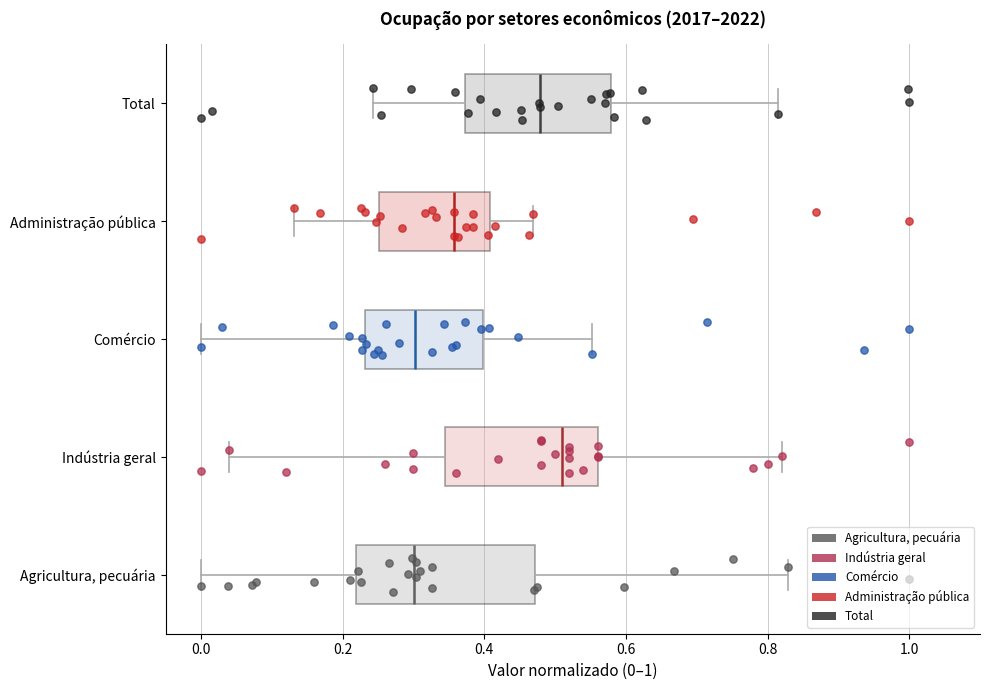

Where does the right whisker of the box for Total end on the x-axis? The values are not printed on the chart, so give them approximately, as read against the axis.

0.82